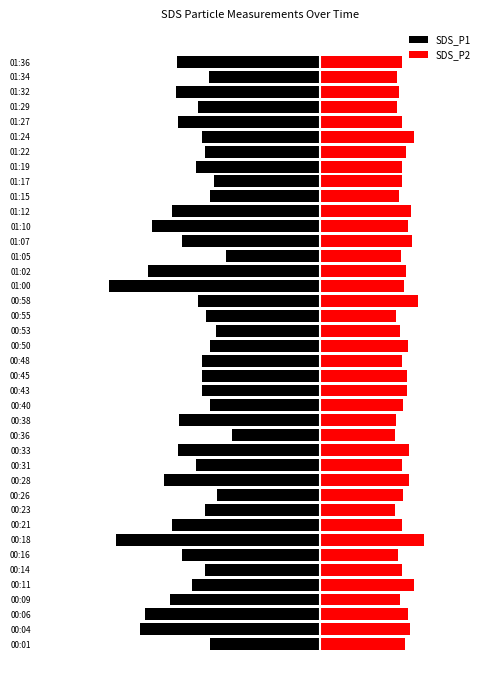

The value of SDS_P1 at 00:01 is -3.8. True or false?

False